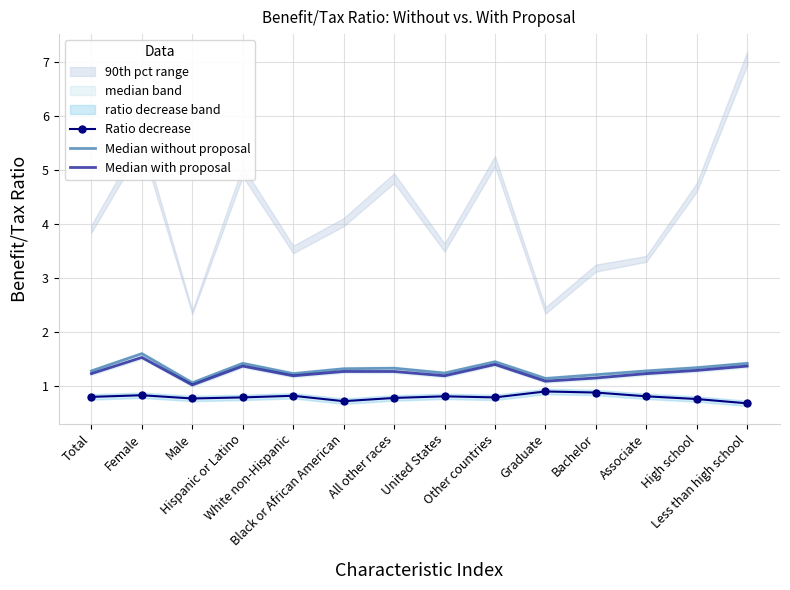

What is the spread (max minus min) of values at Total?

0.5